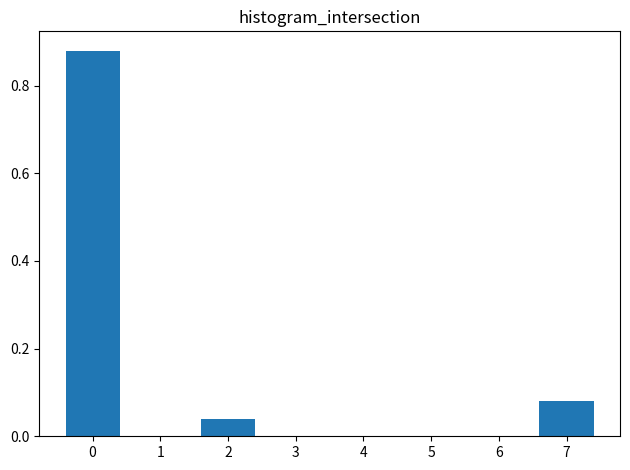

What is the sum of all values?

1.0